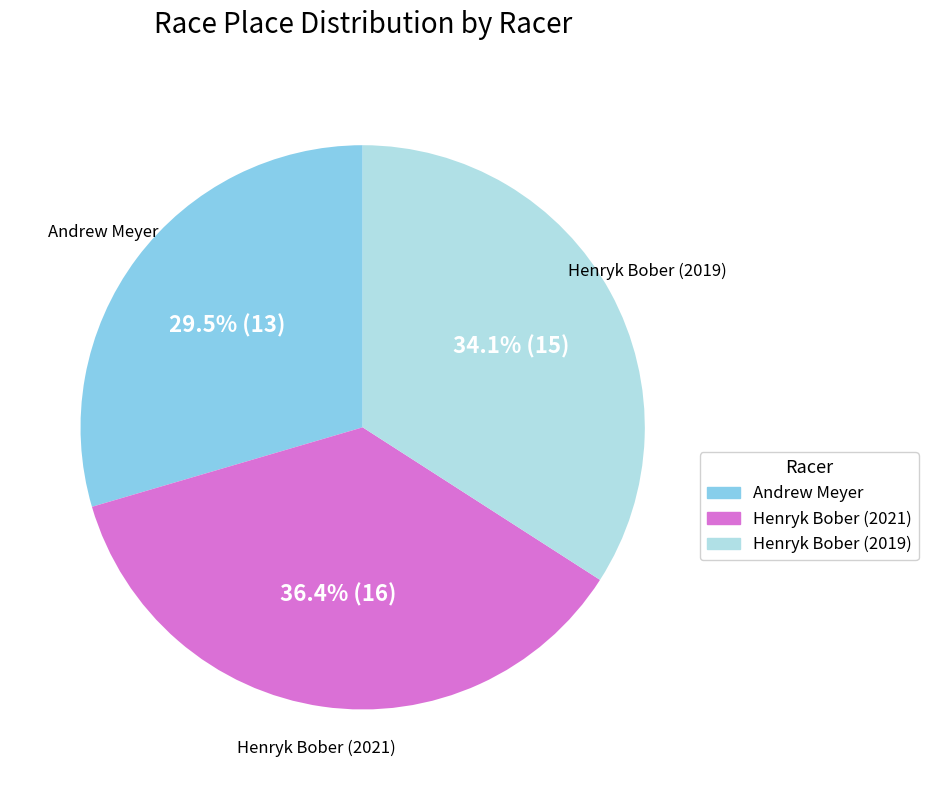

What is the total percentage of Henryk Bober (2019) and Andrew Meyer?

63.6%